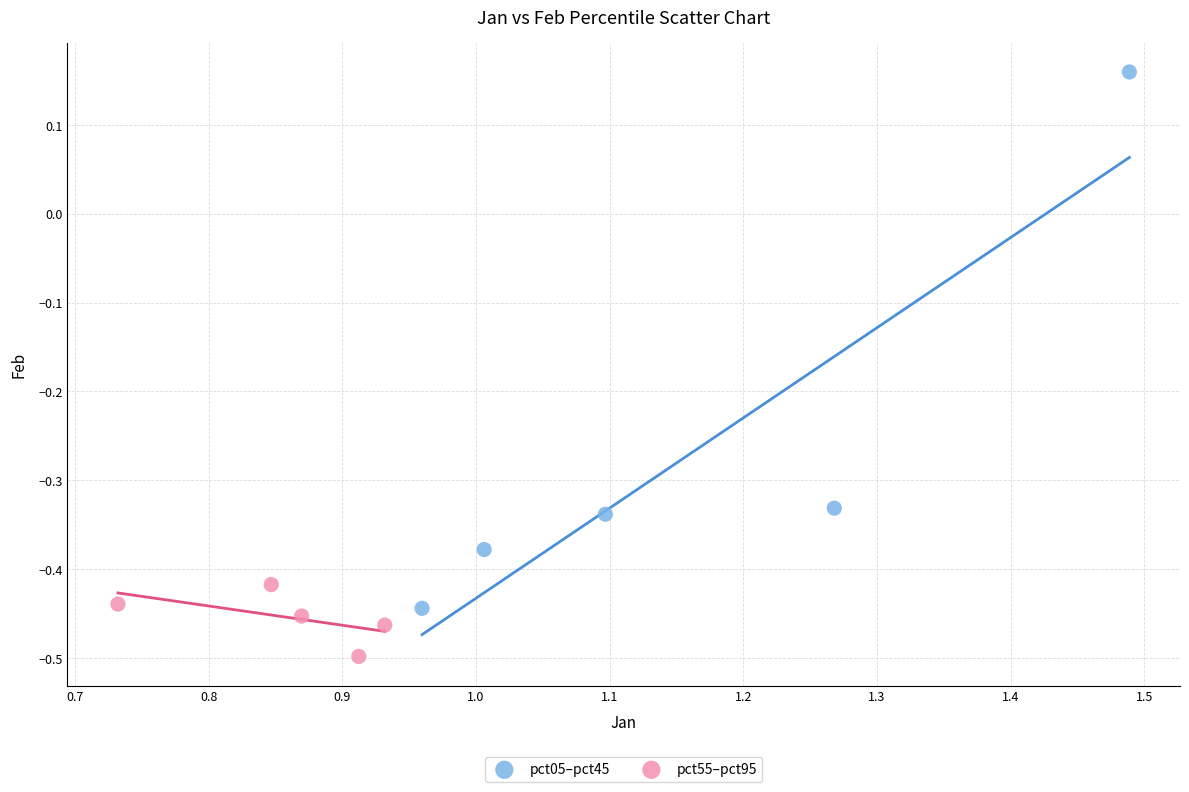

Which series reaches the maximum Y coordinate?

pct05–pct45